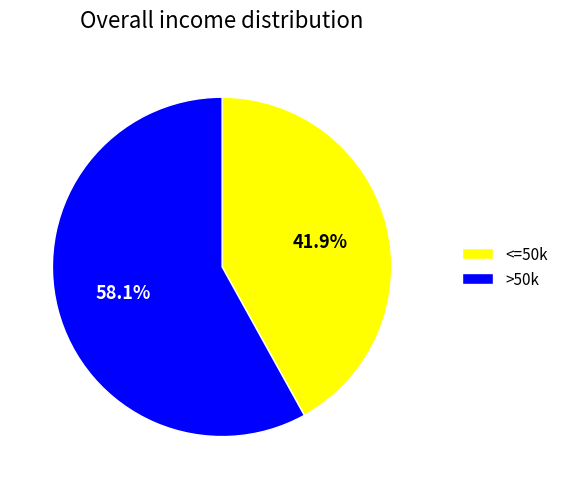

Does >50k account for over 50% of the chart?

Yes